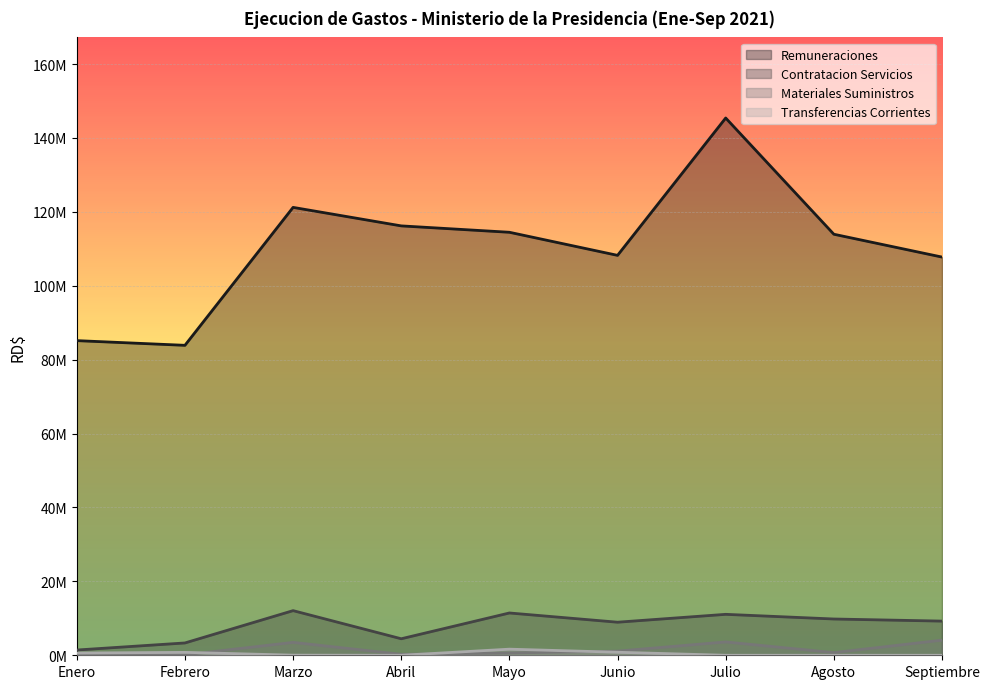

Rank the series at Enero from highest to lowest value.

Remuneraciones, Contratacion Servicios, Transferencias Corrientes, Materiales Suministros